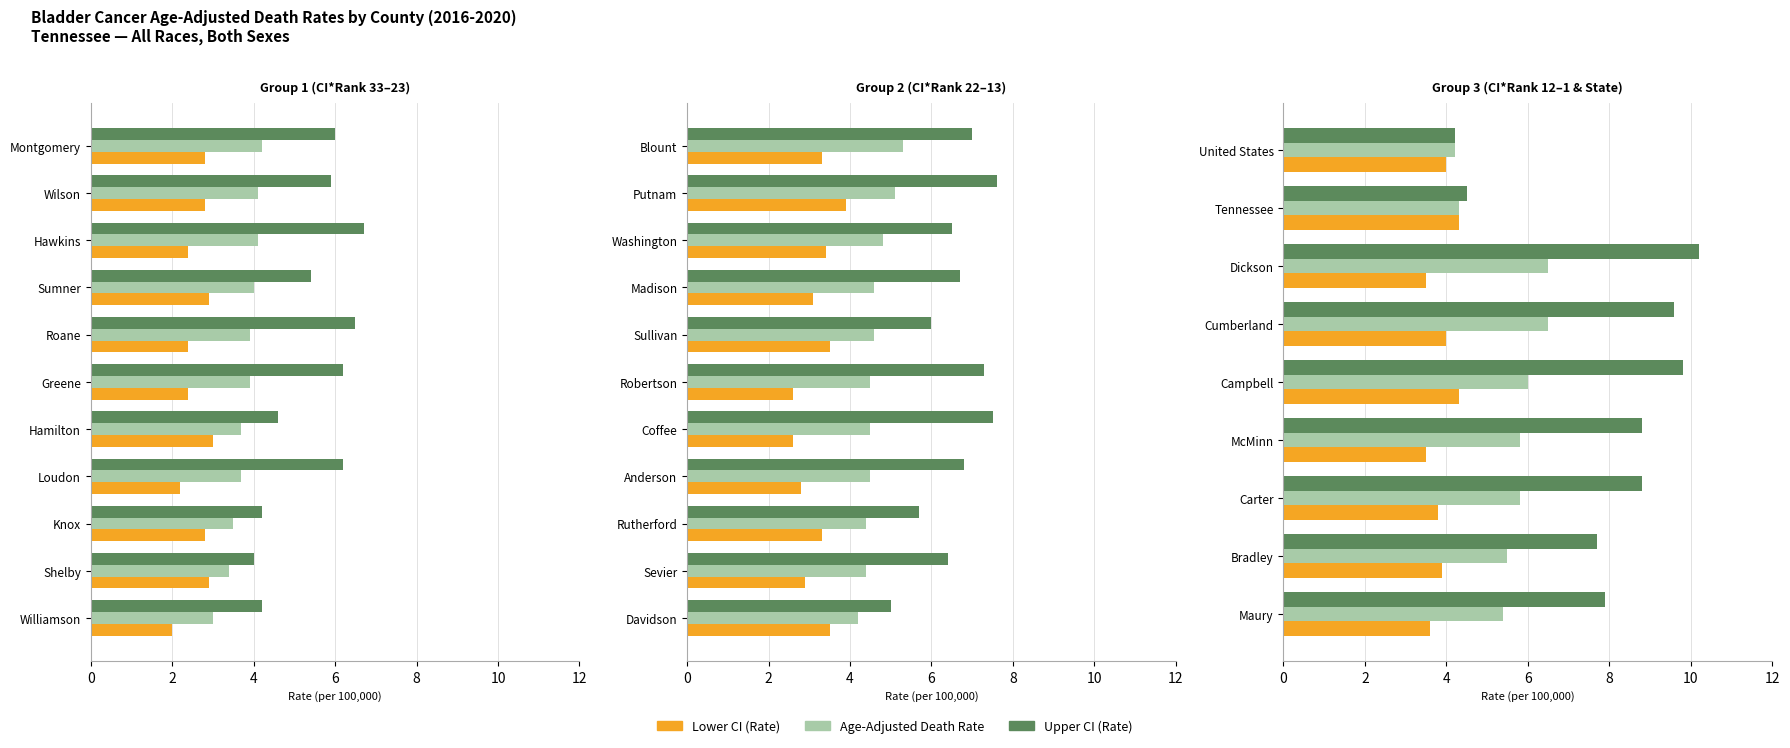

At how many categories does at least one series exceed 9?

3